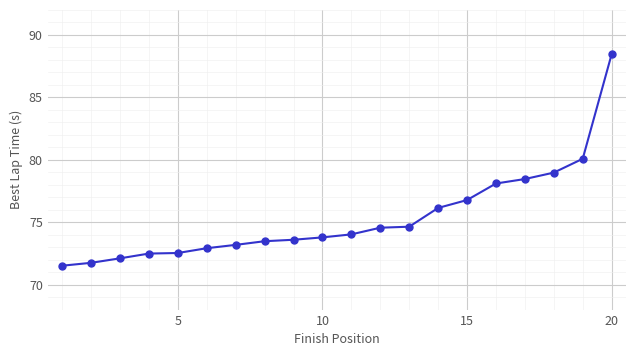

What is the difference between the second highest and second lowest values?

8.3